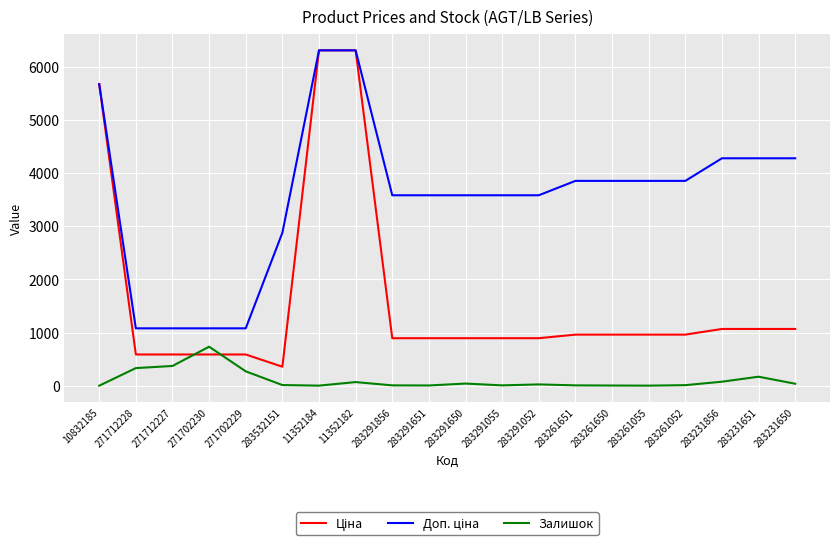

The value of Залишок at 271702229 is 273.0. True or false?

True